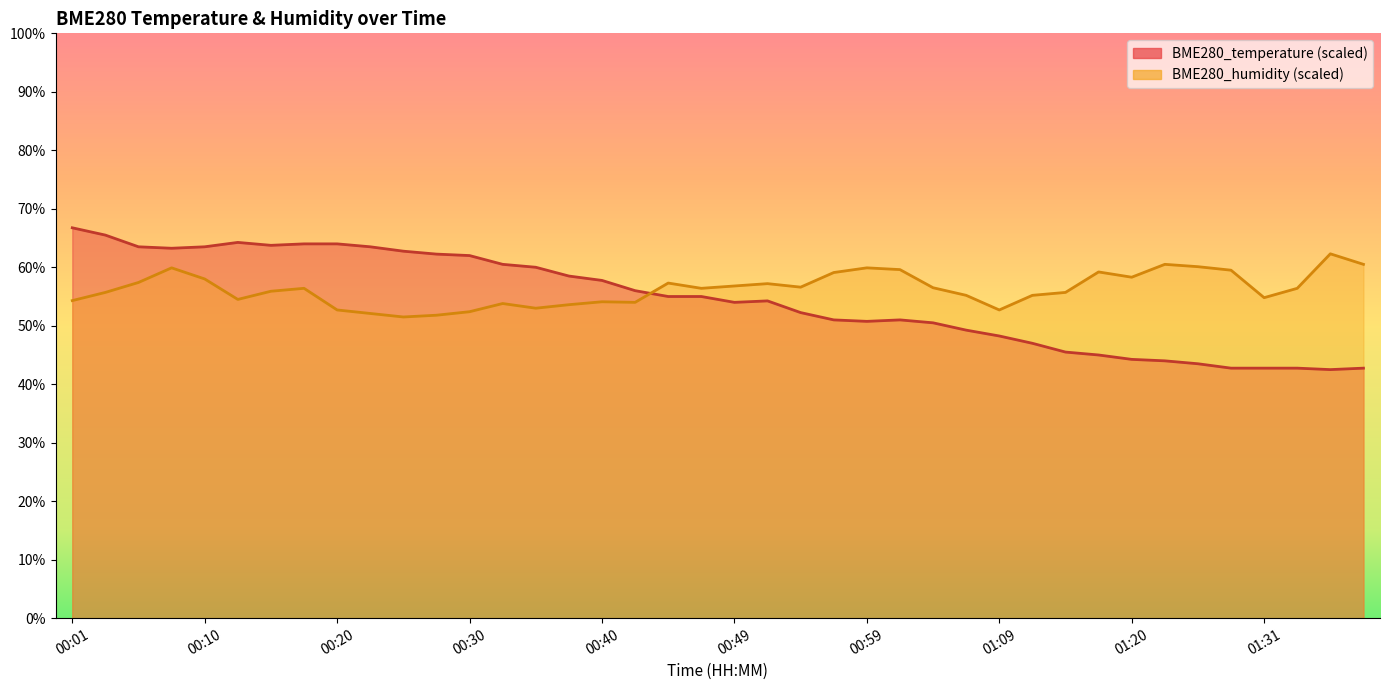

Is it true that BME280_temperature equals 52.2 at 00:54?

True